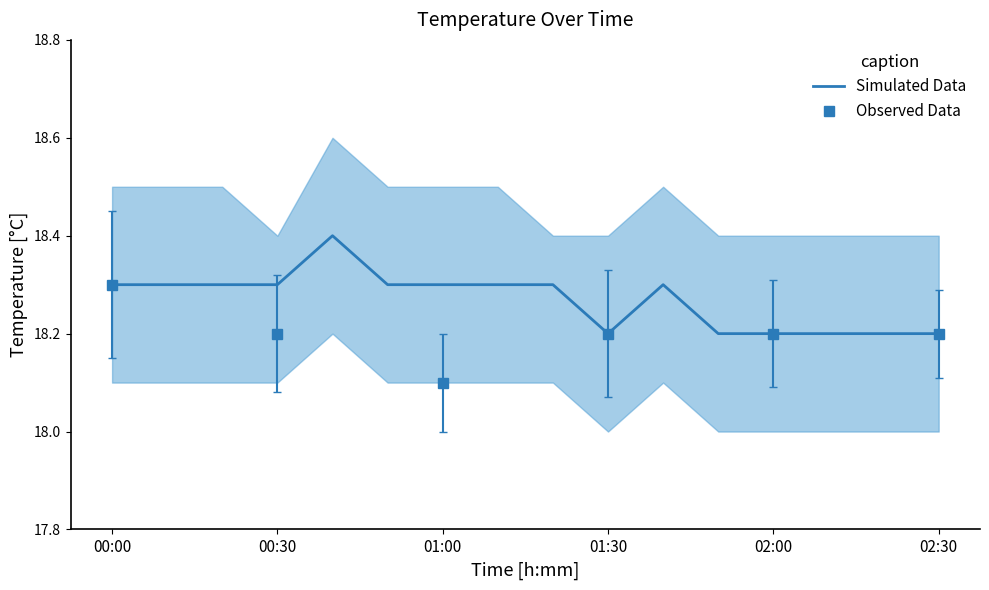

True or false: the data shows 18.2 at 13.

True